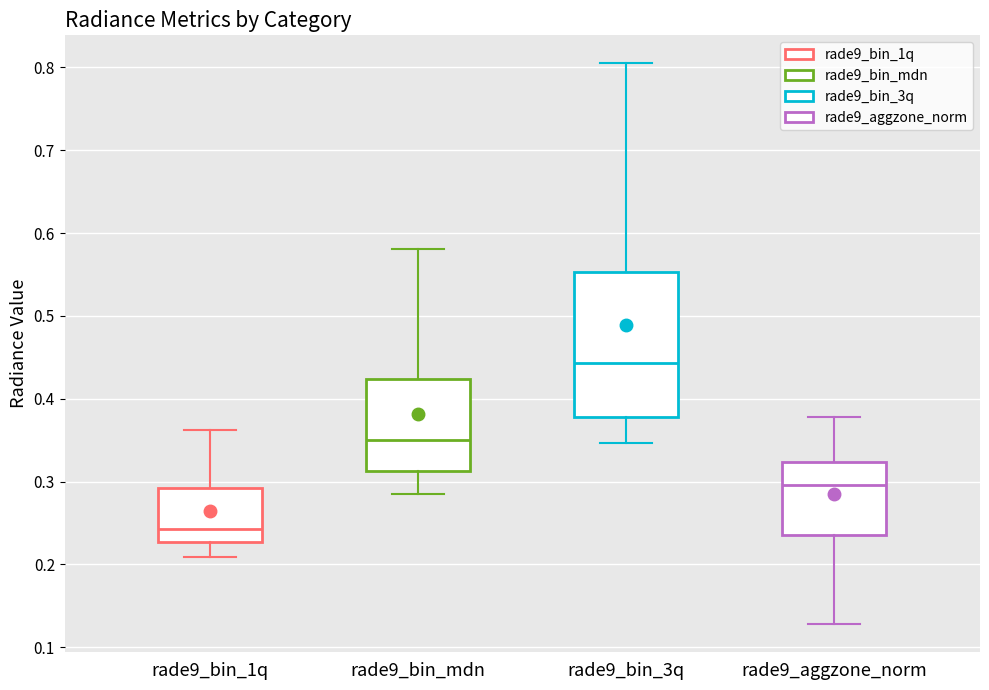

Where is the upper edge of the box for rade9_bin_1q on the y-axis? The values are not printed on the chart, so give them approximately, as read against the axis.

0.29